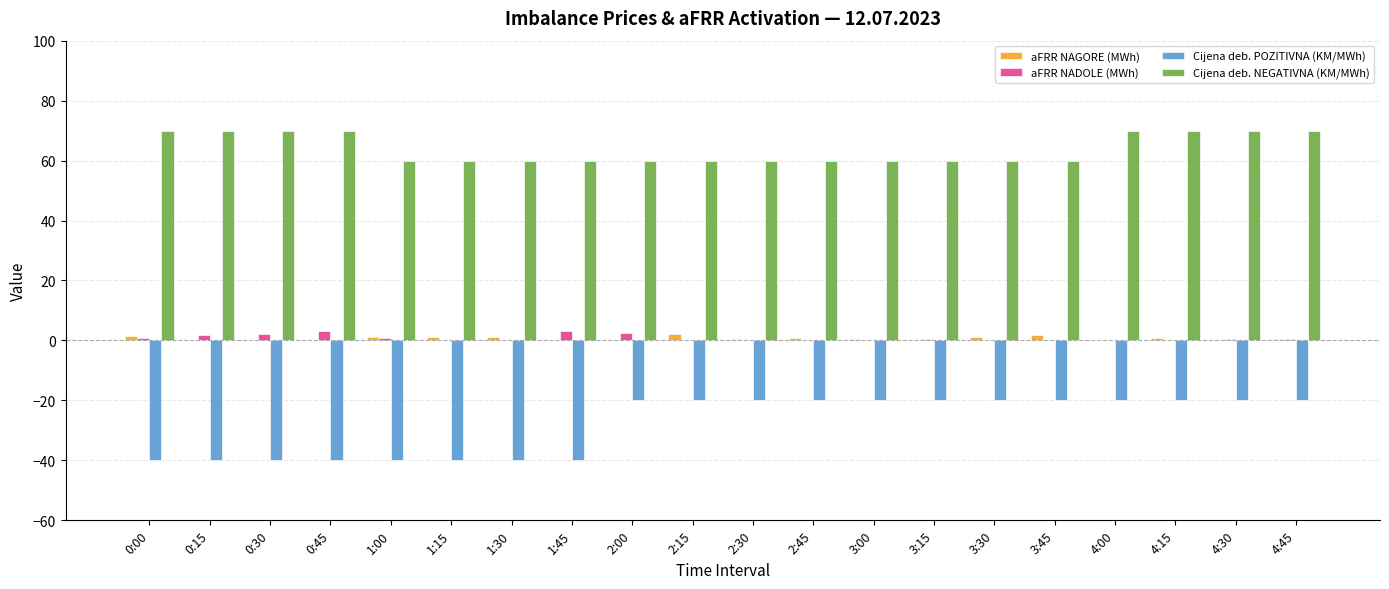

How many groups of bars are there?

20